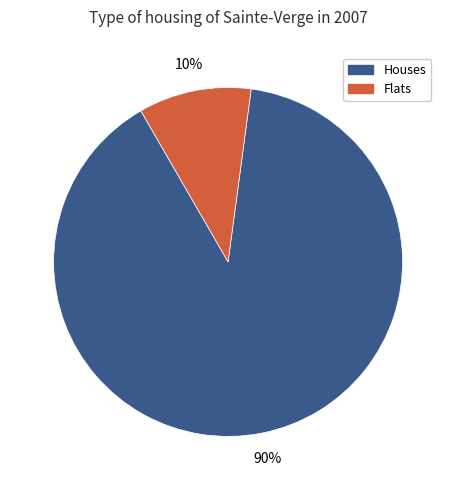

Which category accounts for the majority?

Houses